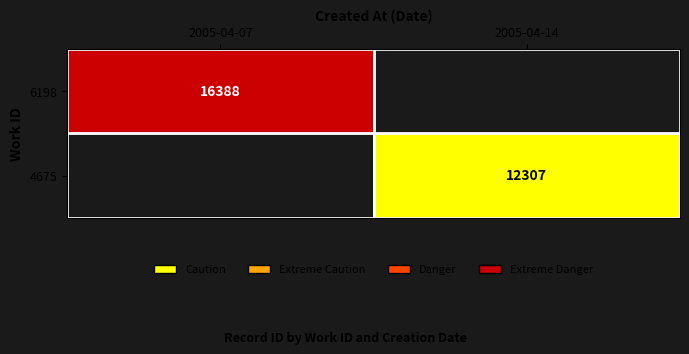

The 6198 series shows 16388 at 2005-04-07. True or false?

True